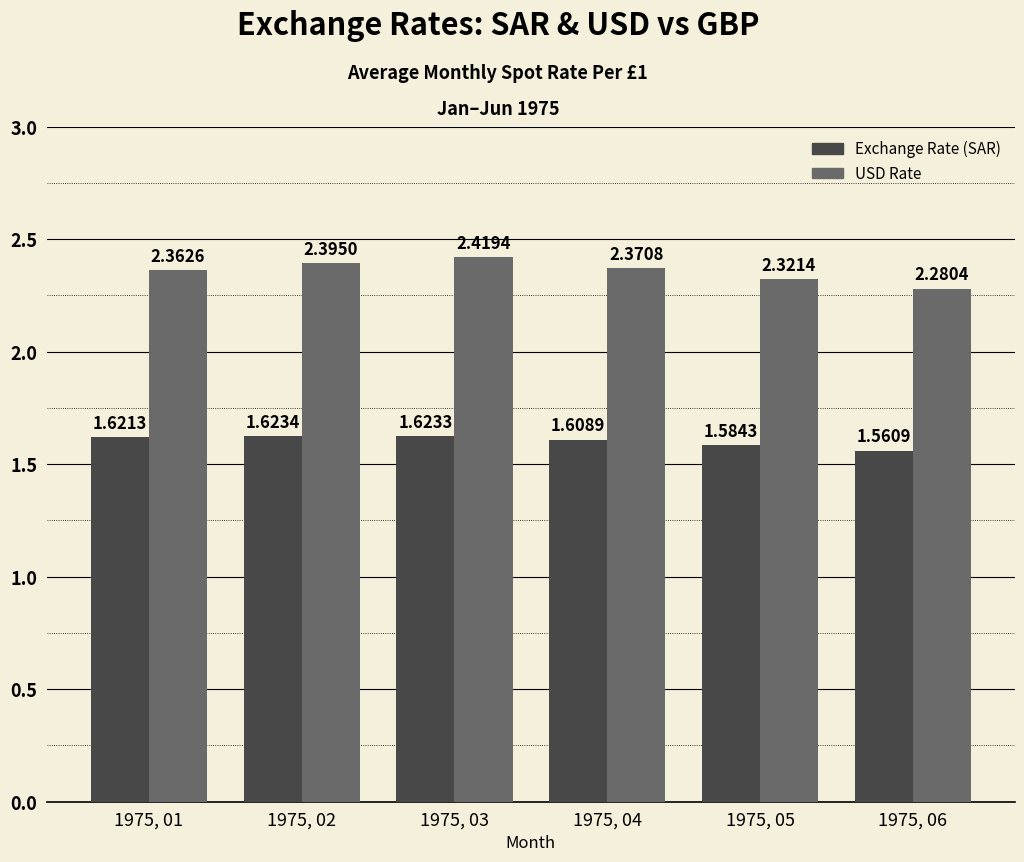

At 1975, 02, list the series in order from smallest to largest.

Exchange Rate (SAR), USD Rate